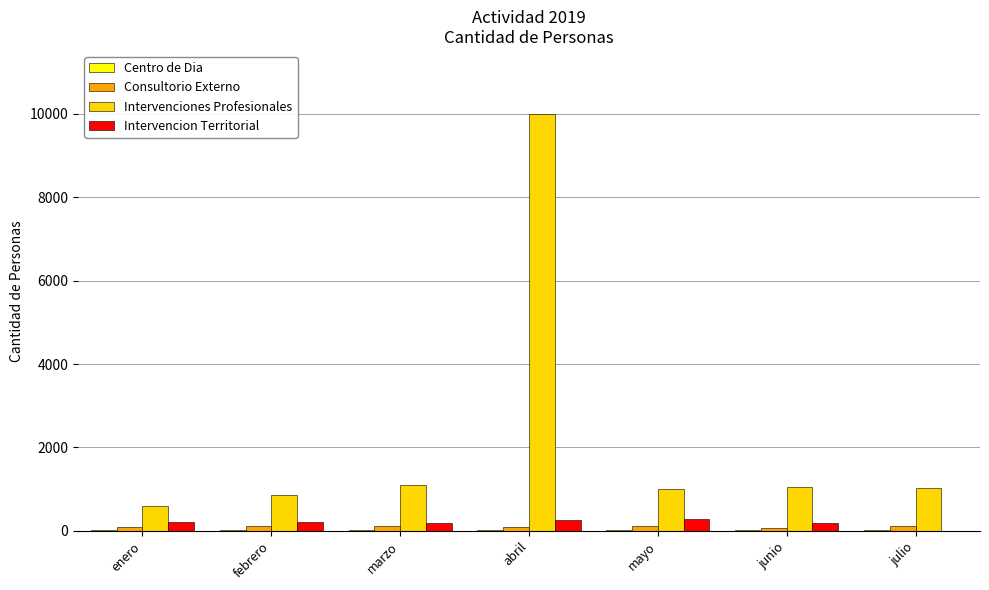

What is the difference between the Intervencion Territorial values at enero and febrero?

8